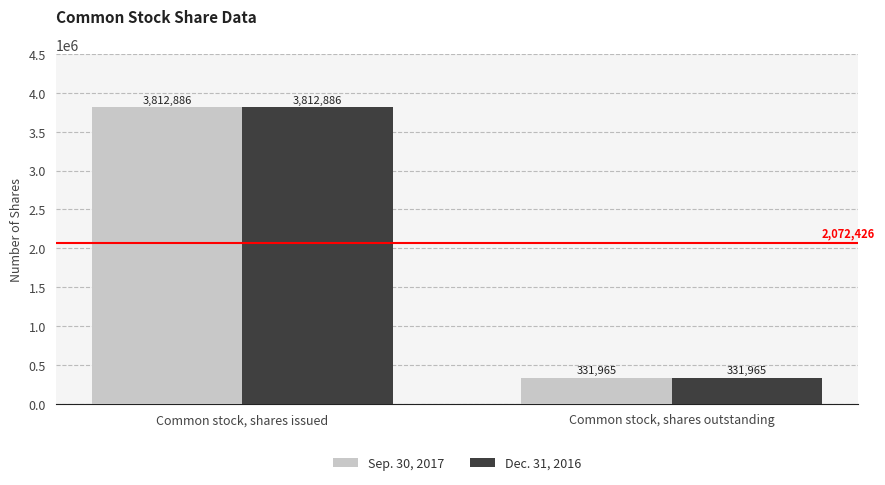

How many distinct data groups are displayed?

2